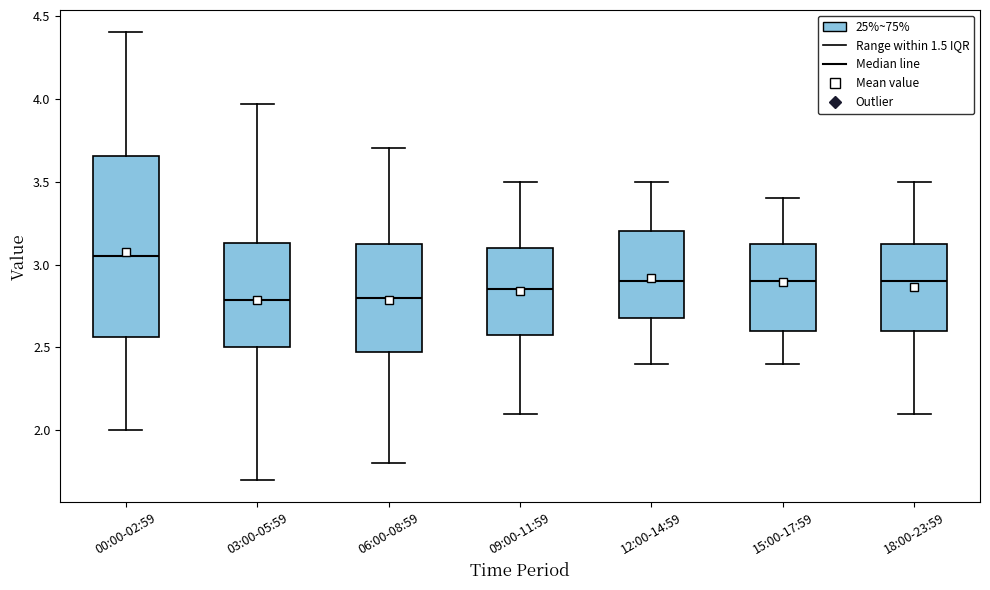

Where is the upper edge of the box for 06:00-08:59 on the y-axis? The values are not printed on the chart, so give them approximately, as read against the axis.

3.15